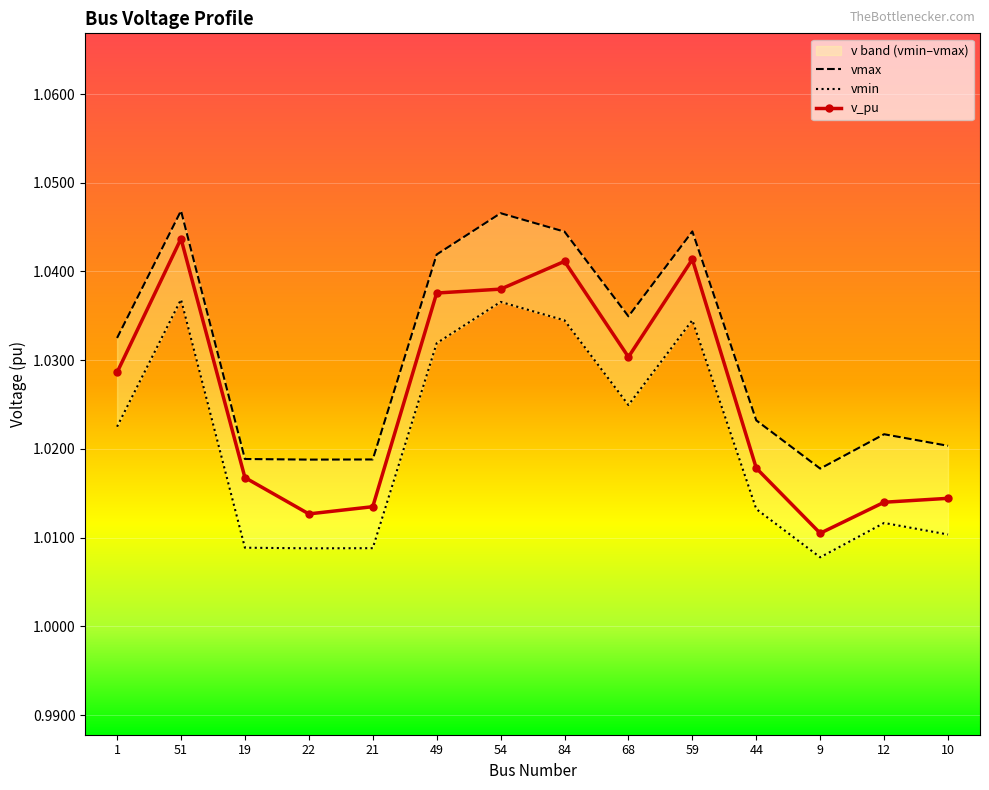

What is the label of the 11th point from the left?

44